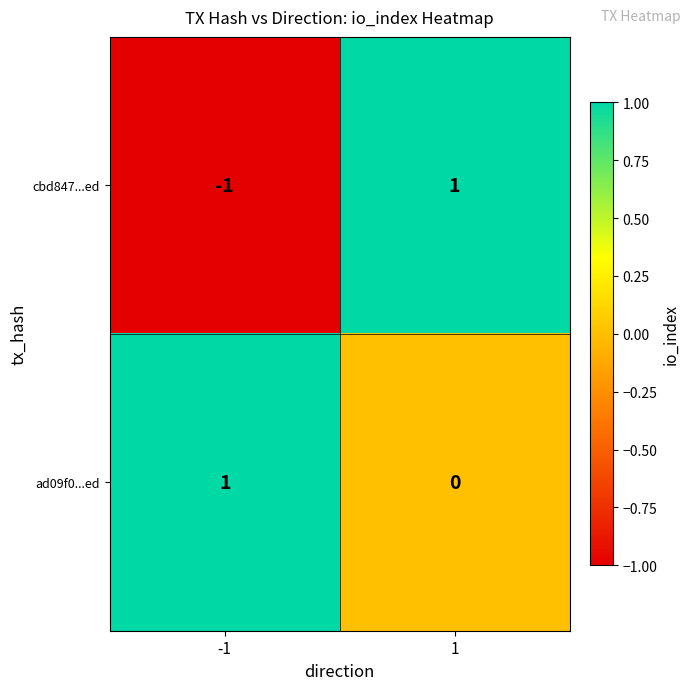

Reading left to right, list all the values displayed in this chart.

cbd847...ed: -1	1
ad09f0...ed: 1	0